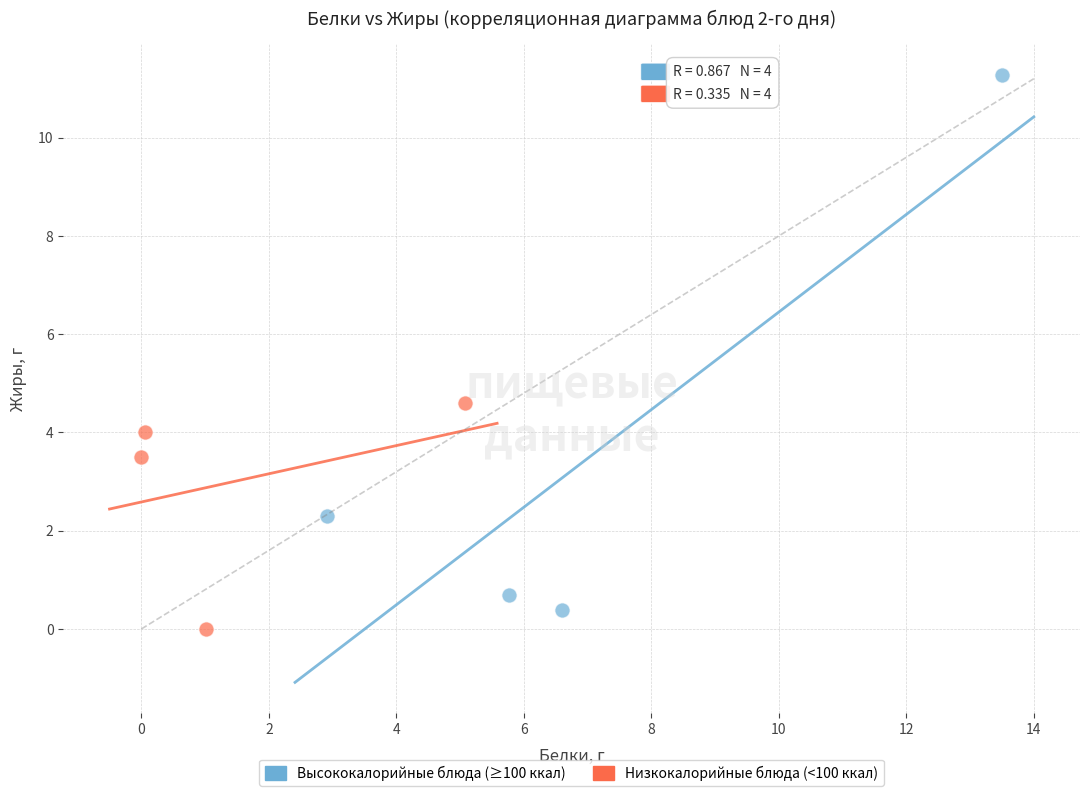

Which series reaches the maximum Y coordinate?

Высококалорийные блюда (≥100 ккал)